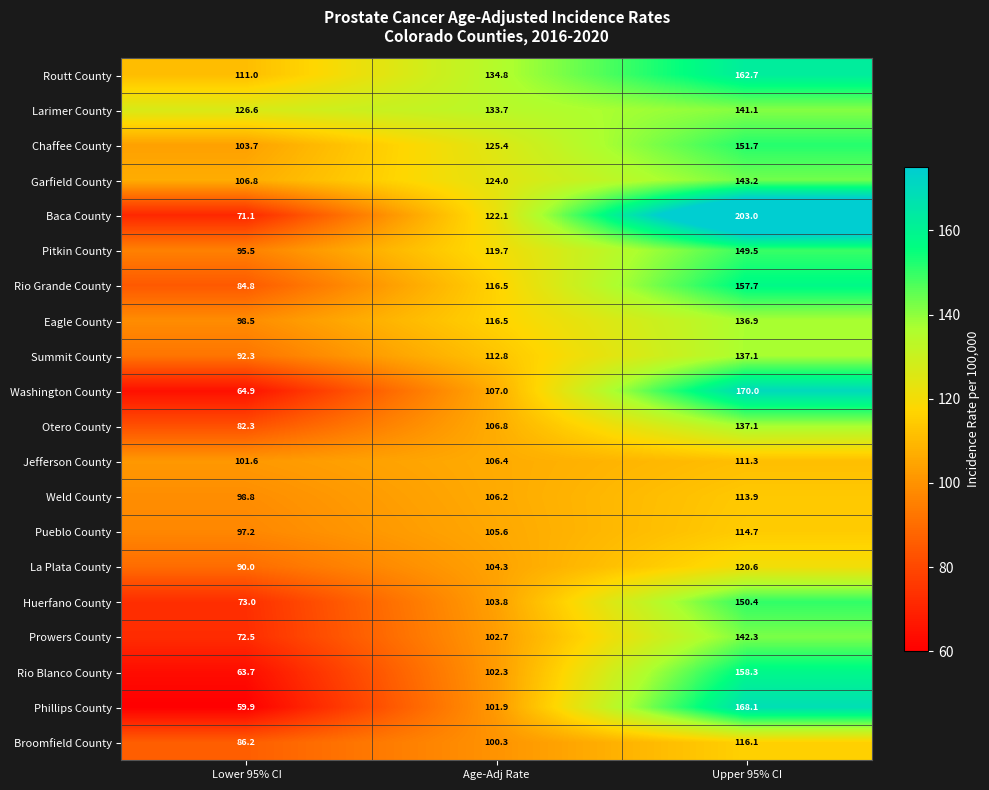

What is the difference between the maximum and minimum values in the Broomfield County series?

29.9